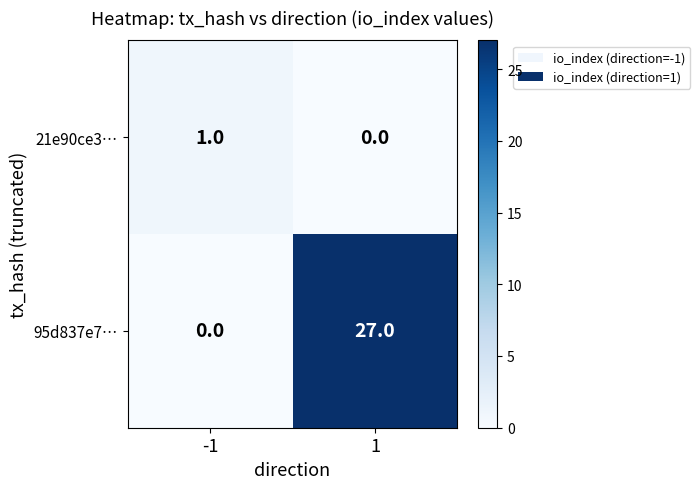

What is the maximum value shown in the chart?

27